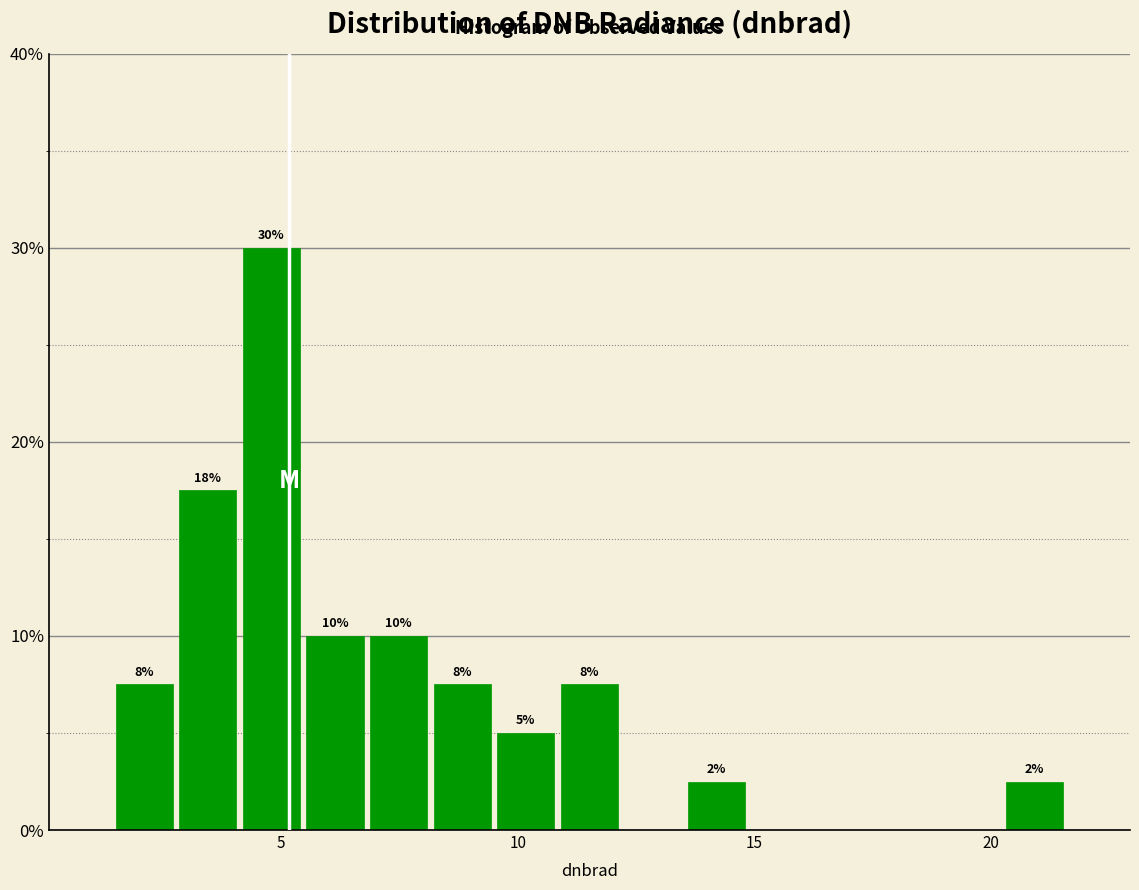

Around what value on the x-axis is the tallest bar? Give the approximate position of its centre, as read against the axis.

5.0